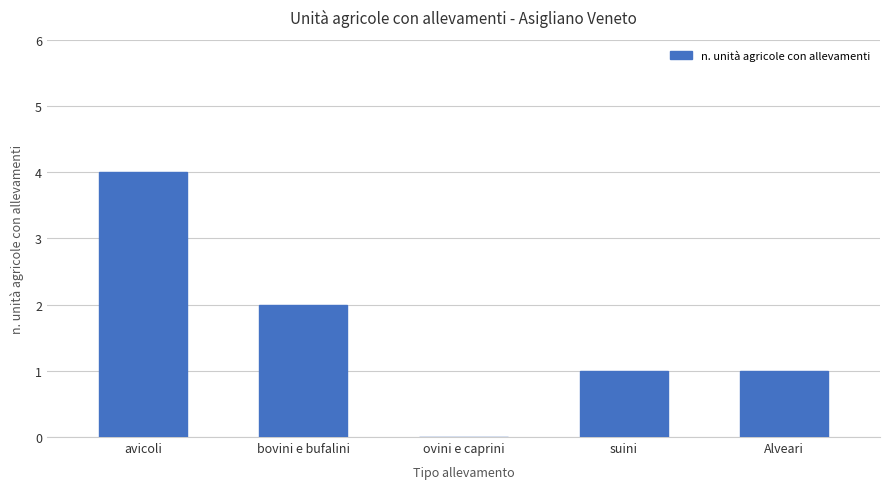

What is the change in value from bovini e bufalini to suini?

-1